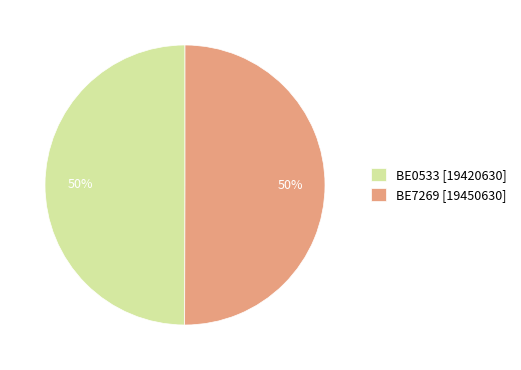

What percentage is the BE7269 slice, to the nearest percent?

50%